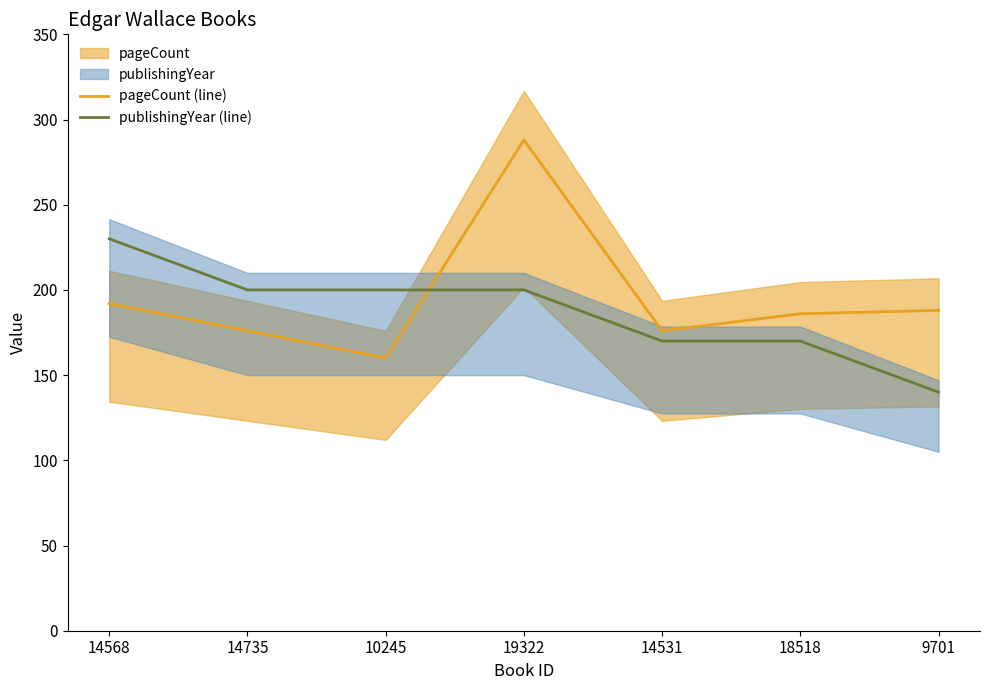

Which category has the highest value in the pageCount (line) series?

19322